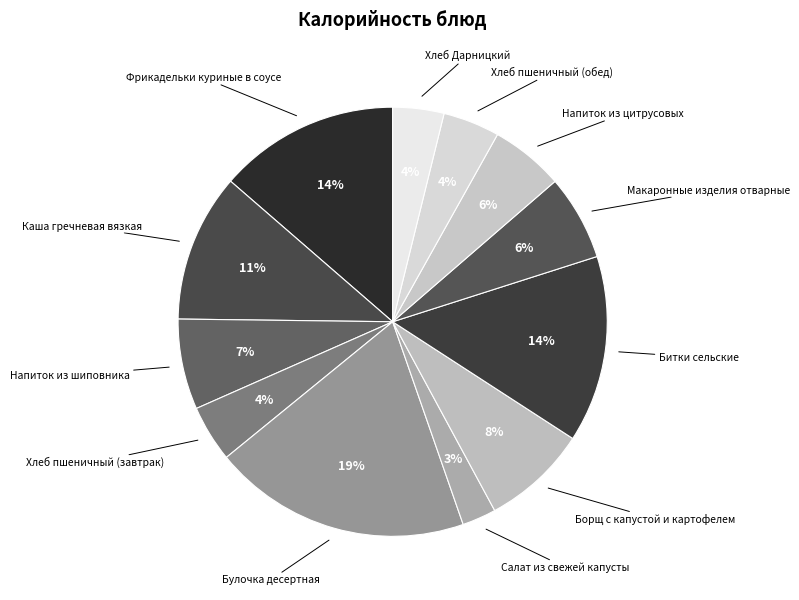

How many segments does this pie chart have?

12